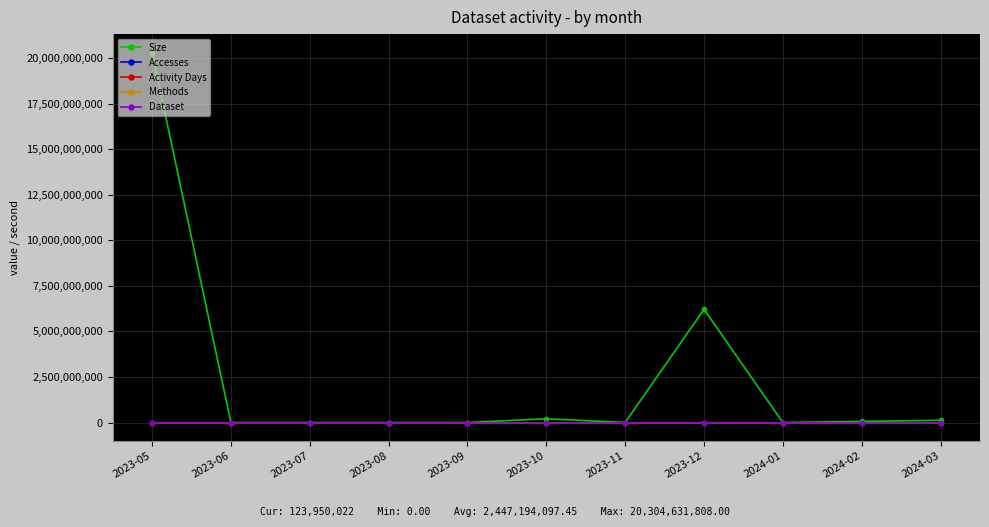

The Size series shows 207935376 at 2023-10. True or false?

True